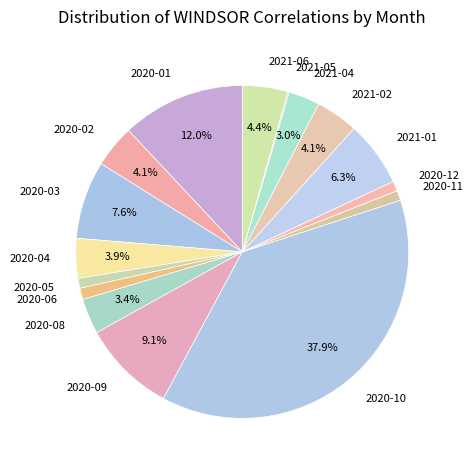

To the nearest percent, what is the difference between the largest and smallest slice percentages?

38%